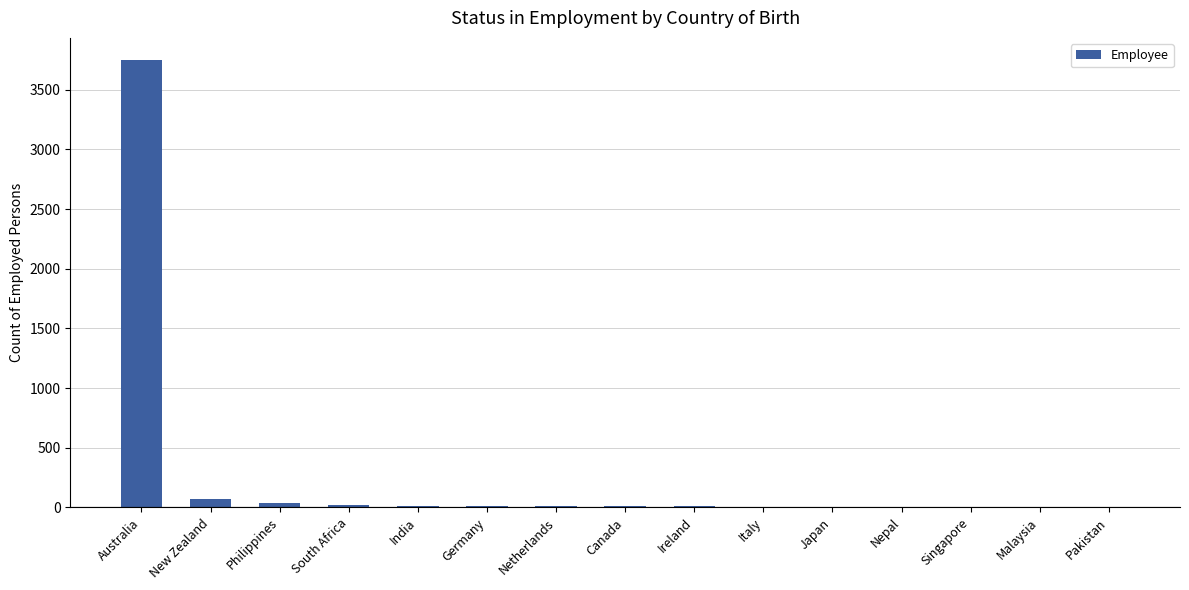

At which category does the chart reach its peak across all series?

Australia